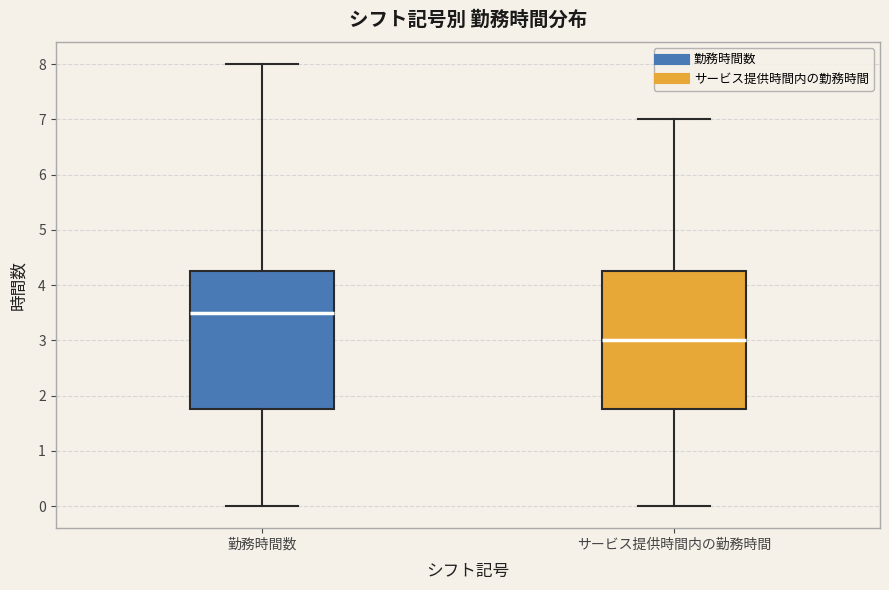

Where does the lower whisker of the box for 勤務時間数 end on the y-axis? The values are not printed on the chart, so give them approximately, as read against the axis.

0.0